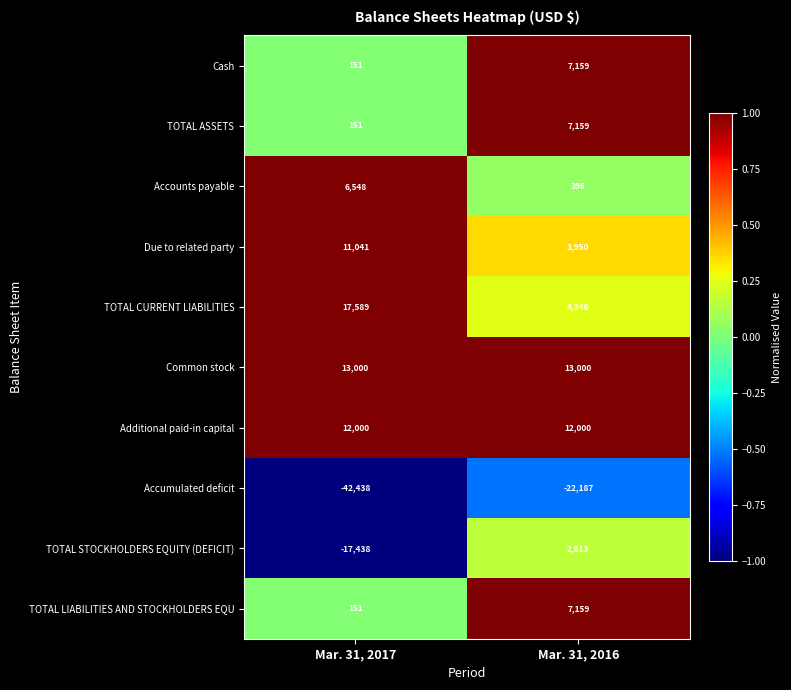

What is the difference between the highest and lowest values at Mar. 31, 2017?

60027